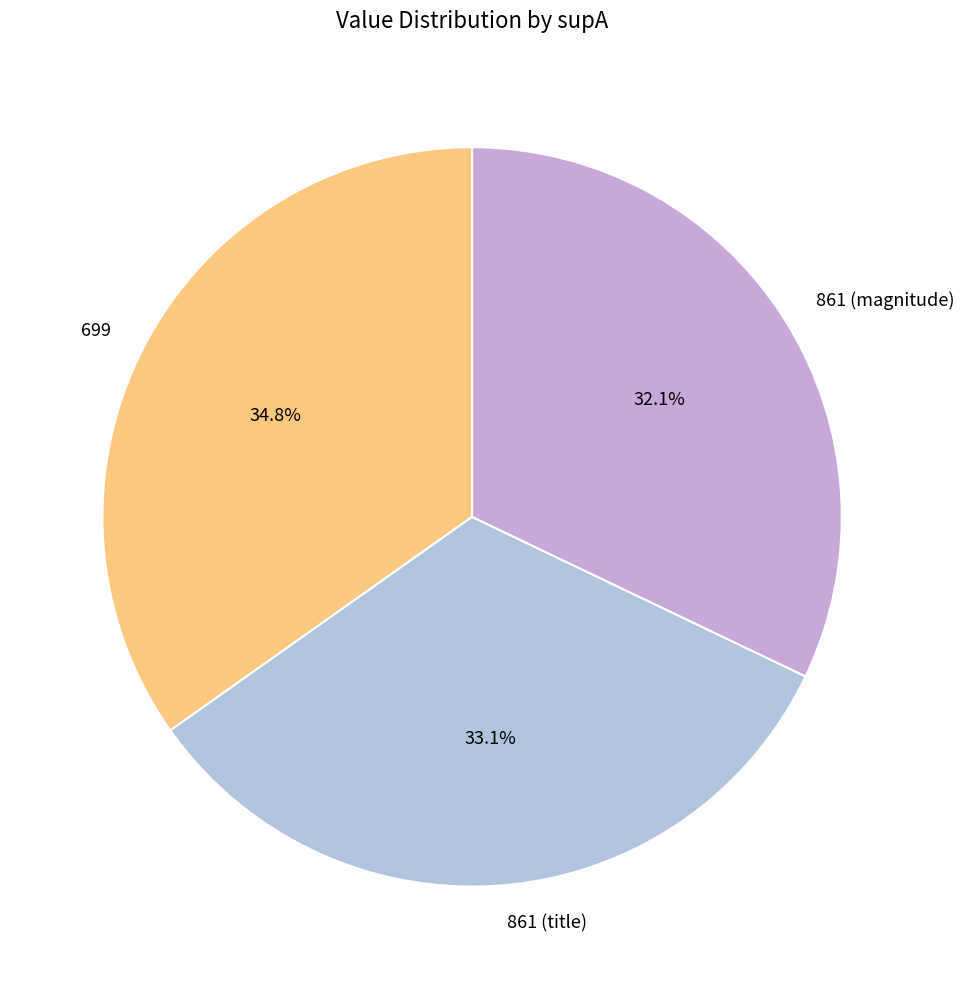

Does 861 (title) represent more than half of the total?

No